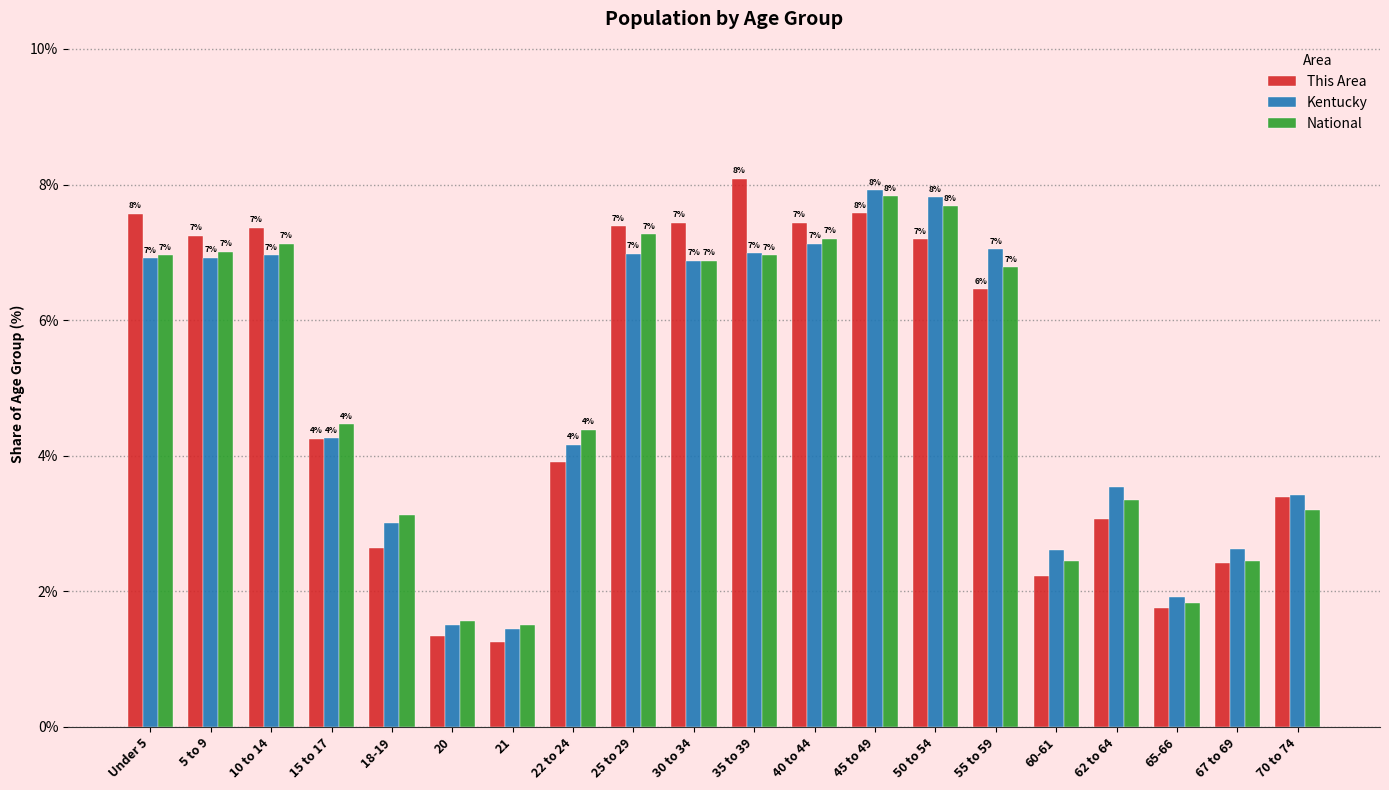

What is the label of the 12th bar from the left?

40 to 44